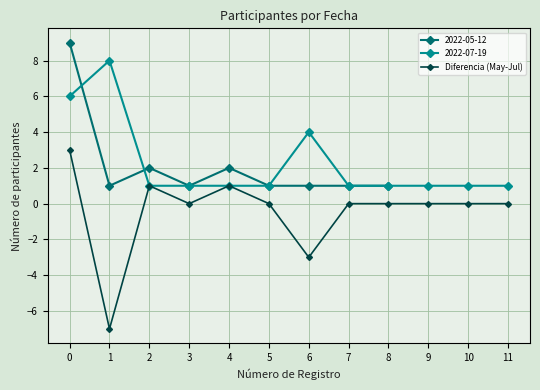

Is the value of Diferencia (May-Jul) at 5 greater than the value of 2022-07-19 at 10?

No